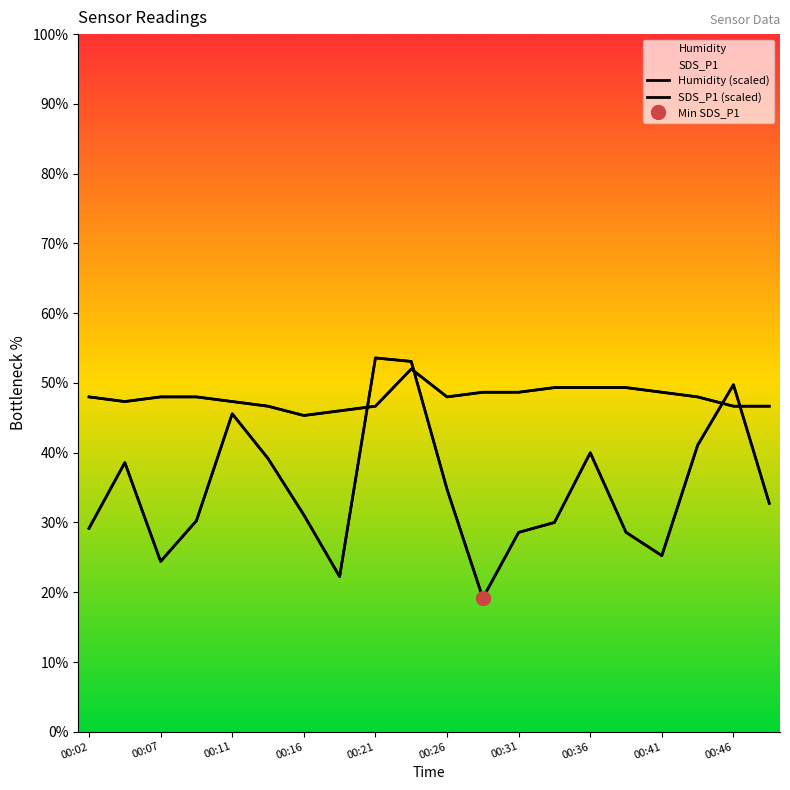

Which has a higher value, 00:11 or 00:16?

00:11